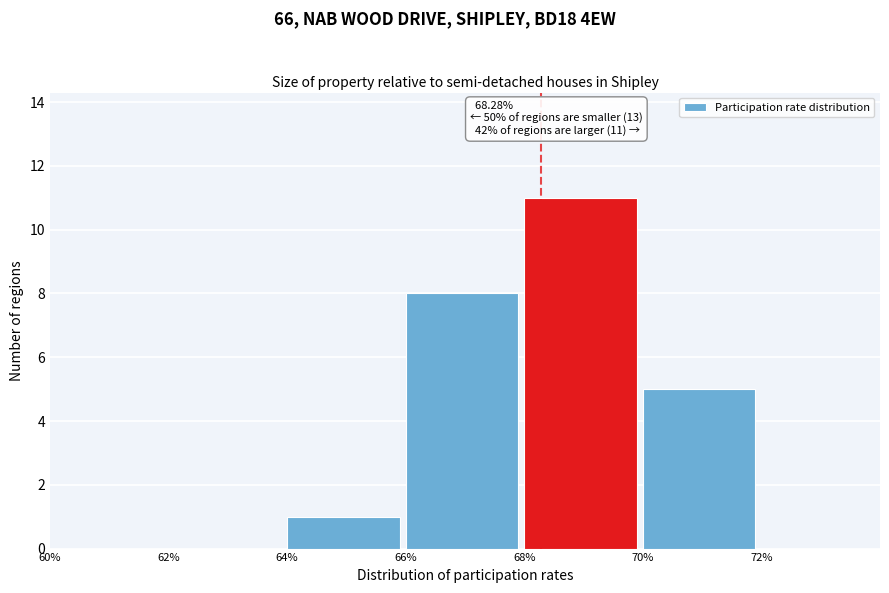

Over which range of the x-axis is the bar tallest?

68 to 70